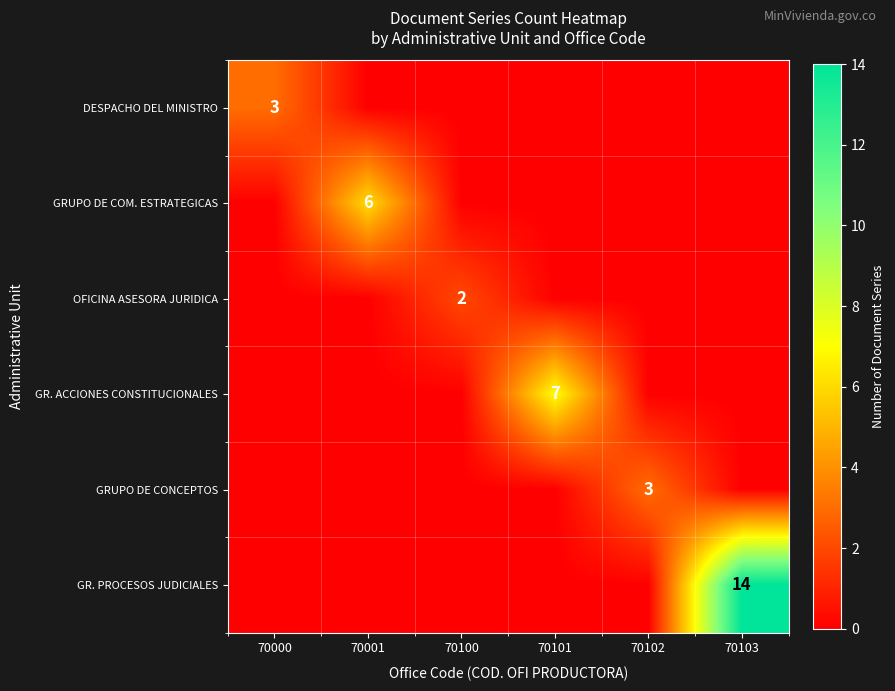

Is it true that OFICINA ASESORA JURIDICA equals 2 at 70100?

True